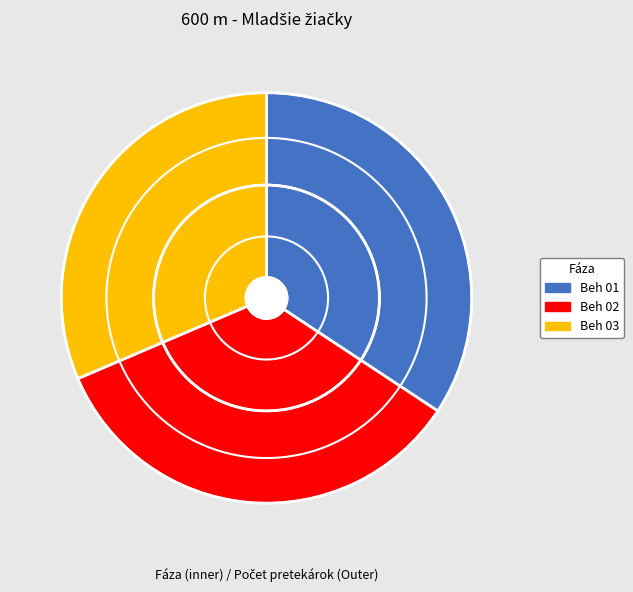

True or false: Beh 01 accounts for 42% of the total.

False